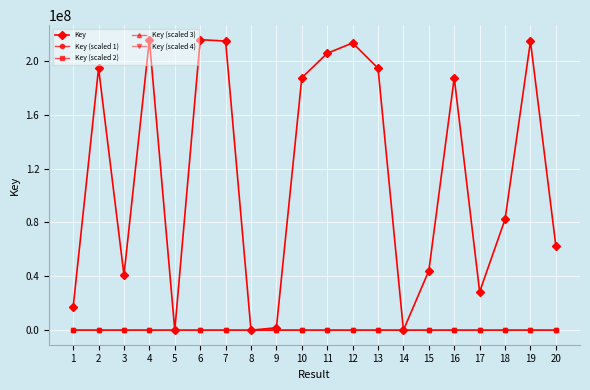

What is the greatest value displayed?

215684672.0